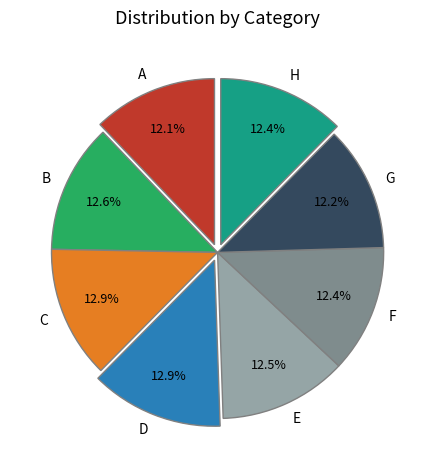

What portion of the pie excludes C?

87.1%